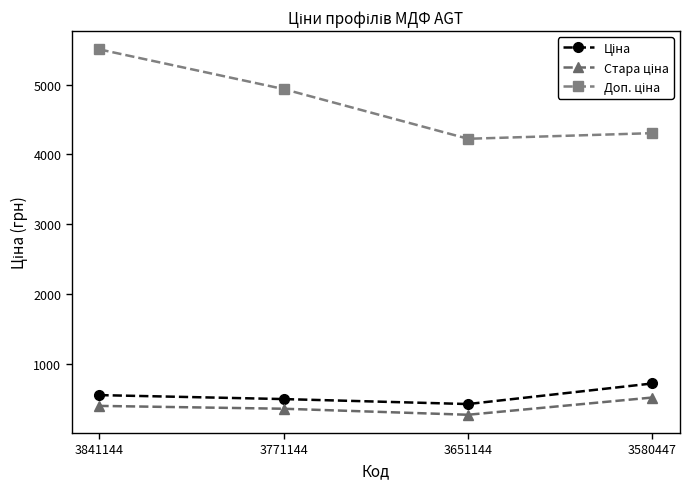

What is the maximum value shown in the chart?

5505.1